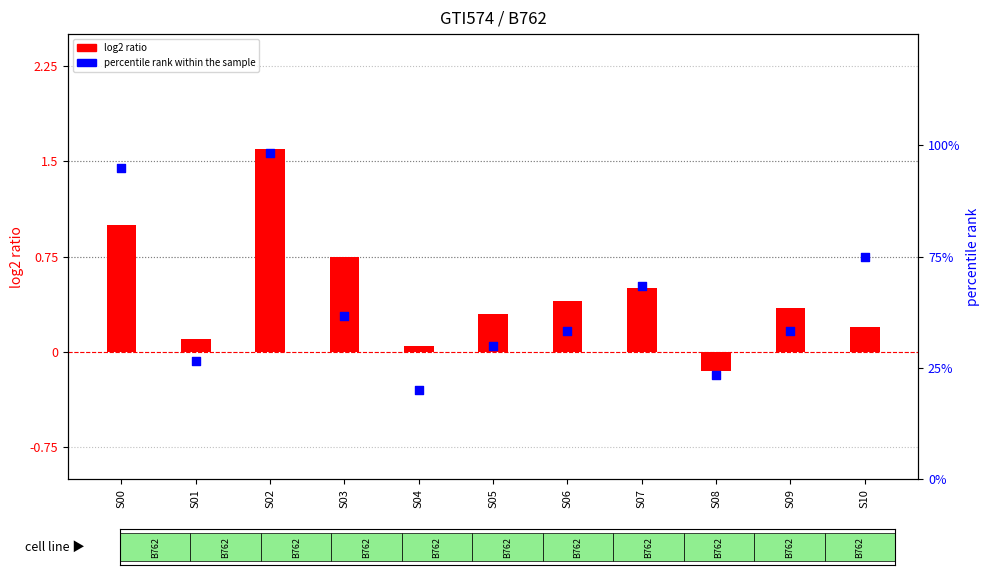

Which series has the widest spread of Y values?

log2 ratio